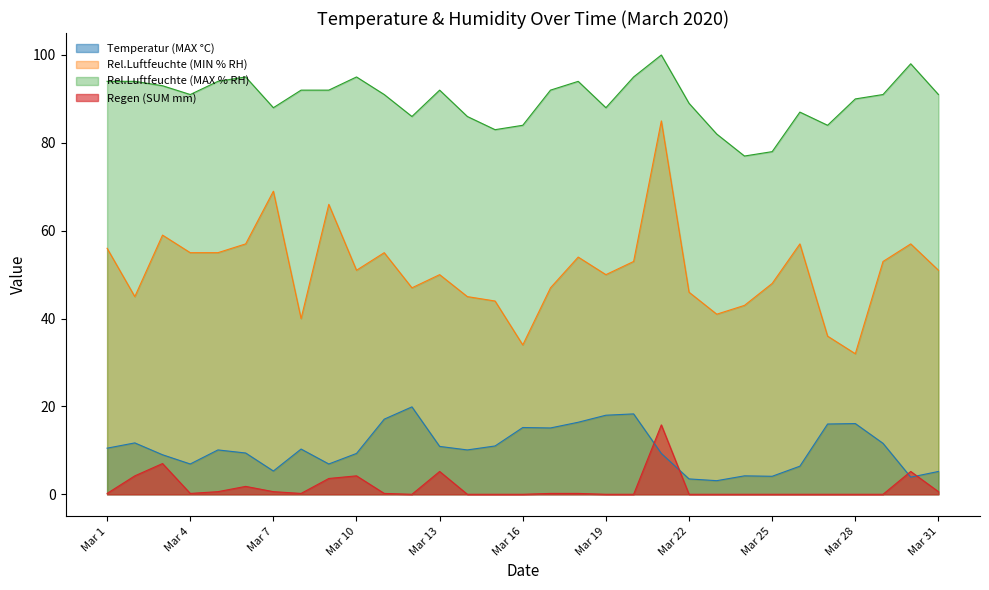

The value of Rel.Luftfeuchte (MAX % RH) at Mar 6 is 95.0. True or false?

True